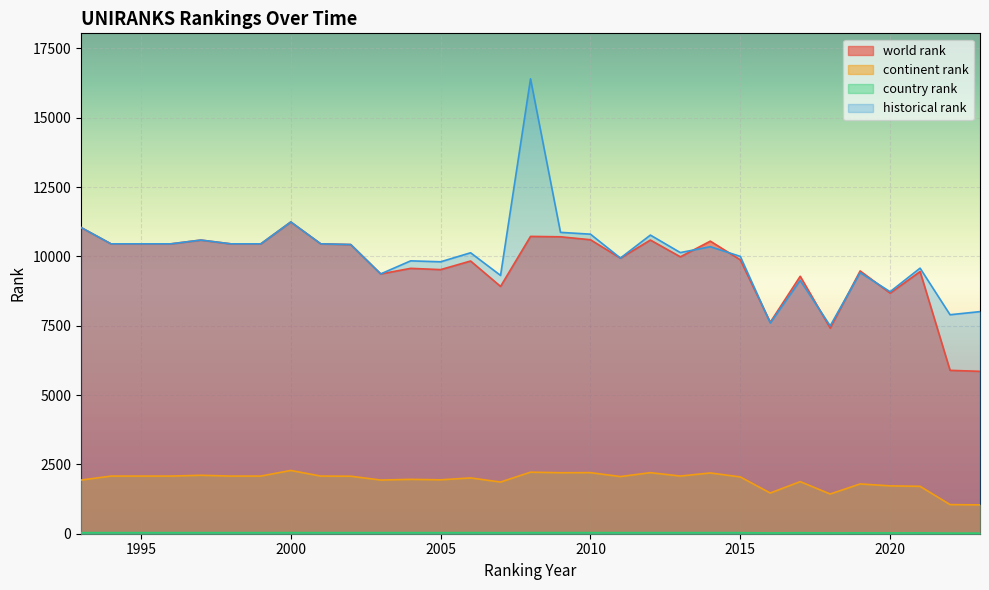

How many values in the world rank series exceed 9983?

15